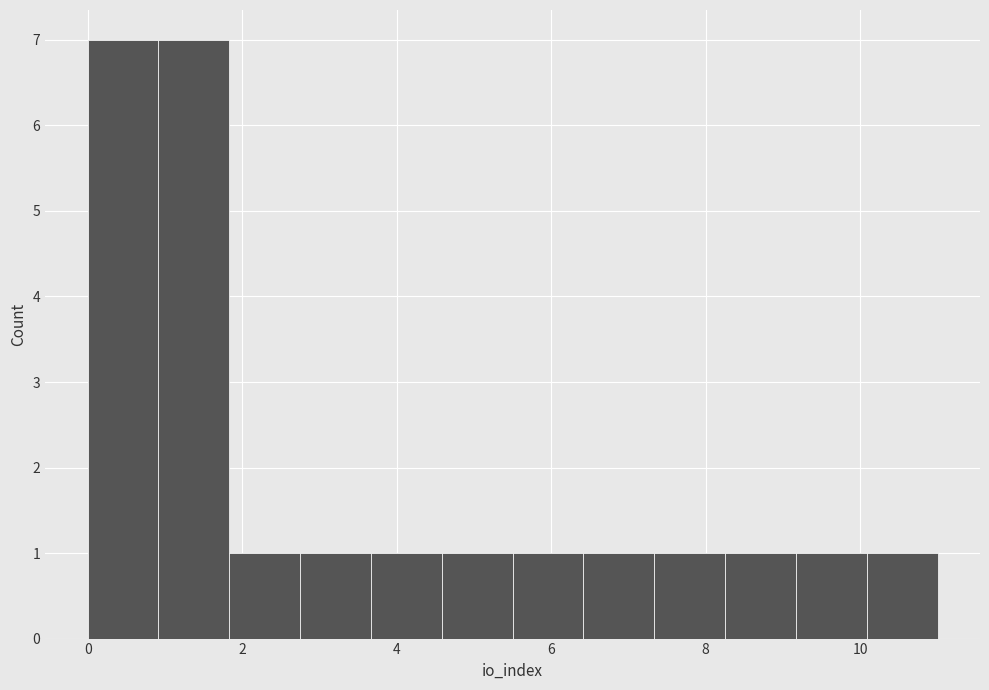

How tall is the bar that spans 10.0 to 11.0 on the x-axis? Neither the bar edges nor the heights are printed on the chart, so give them approximately, as read against the axes.

1